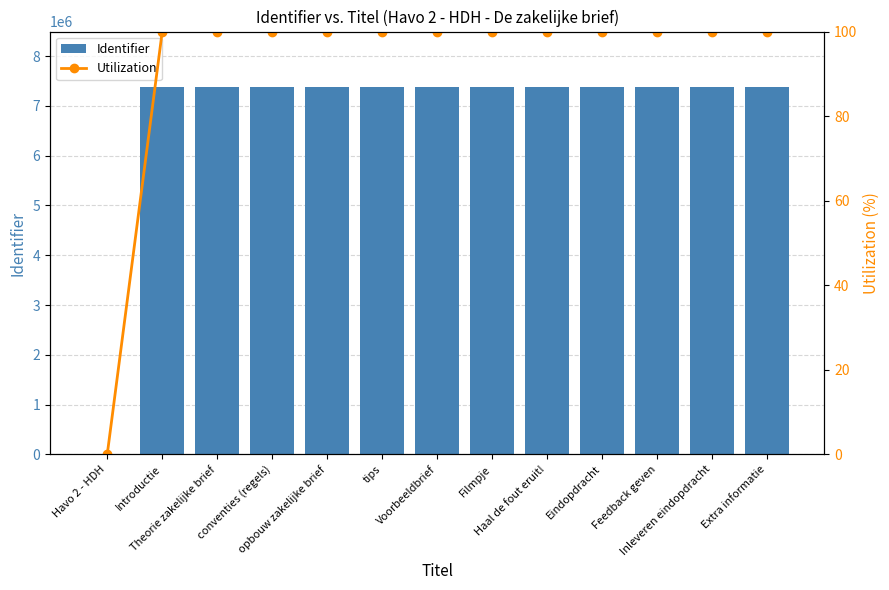

Reading left to right, what are all the values shown in this chart?

Identifier: 0	7383548	7383550	7383551	7383553	7383555	7383557	7383559	7383562	7383566	7383663	7383568	7383570
Utilization: 0	100	100	100	100	100	100	100	100	100	100	100	100